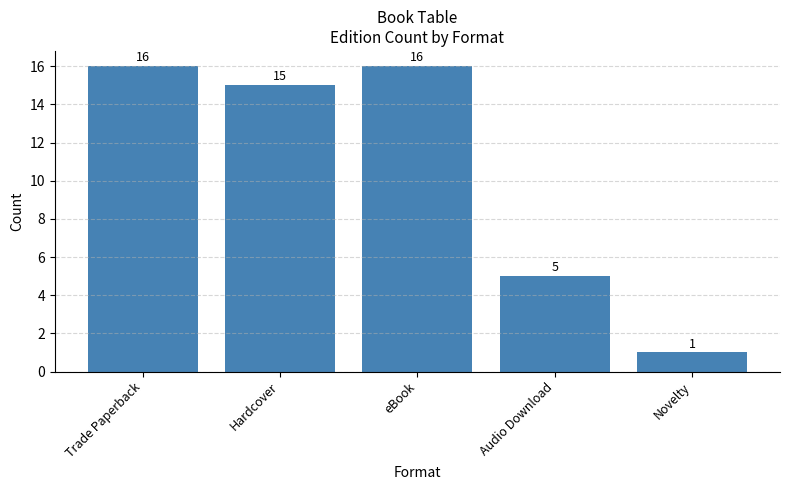

True or false: the data shows 23 at Hardcover.

False